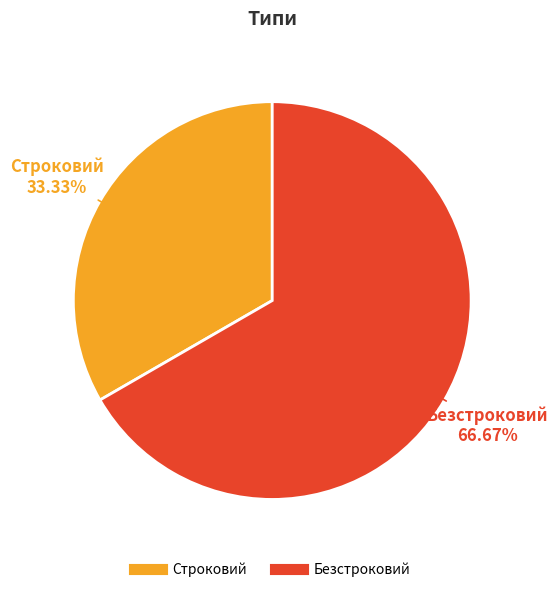

To the nearest percent, what is the difference between the largest and smallest slice percentages?

33%